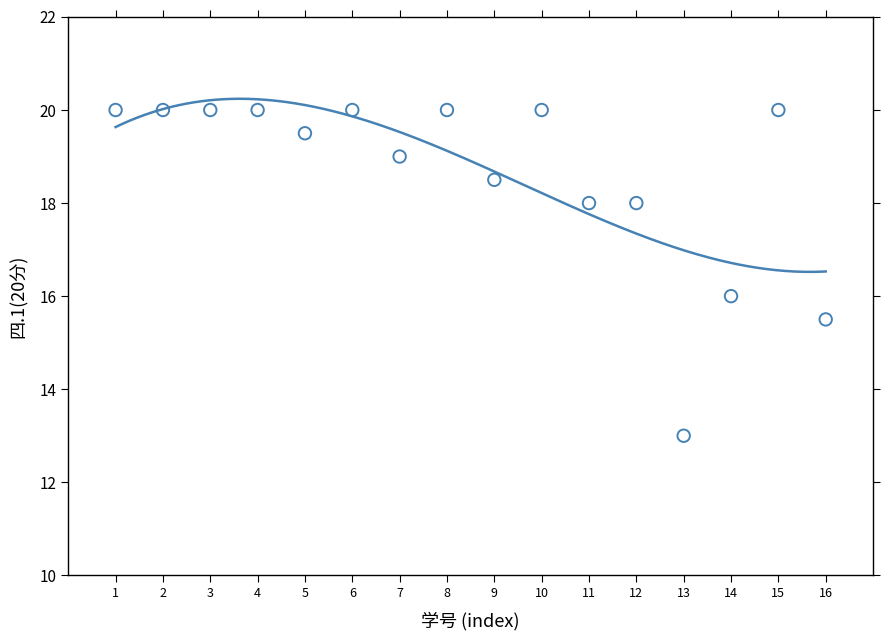

What is the range of Y values (max minus min)?

7.0